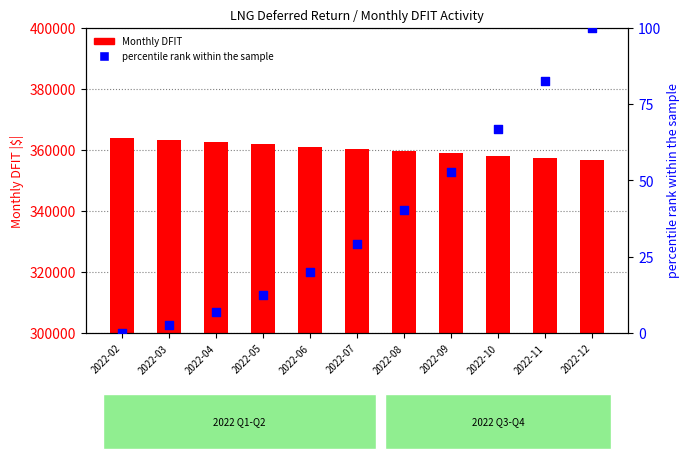

Which series reaches the minimum Y coordinate?

AMA Gross (percentile rank)